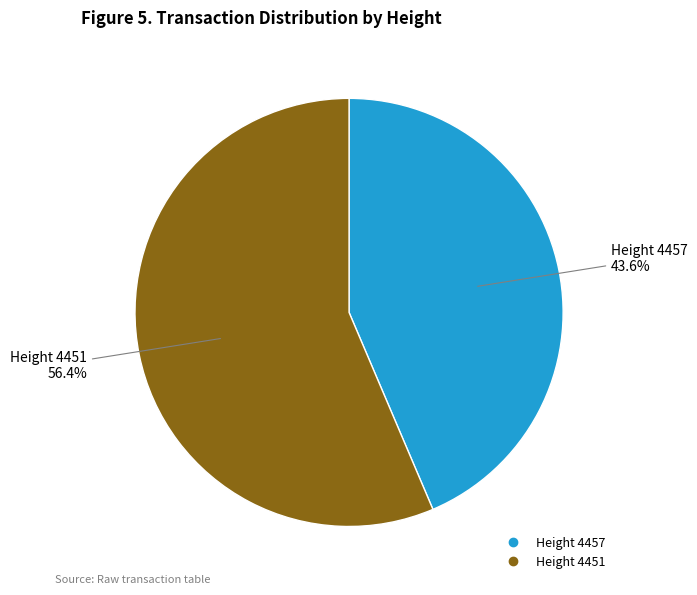

Which category has the biggest portion of the pie?

Height 4451